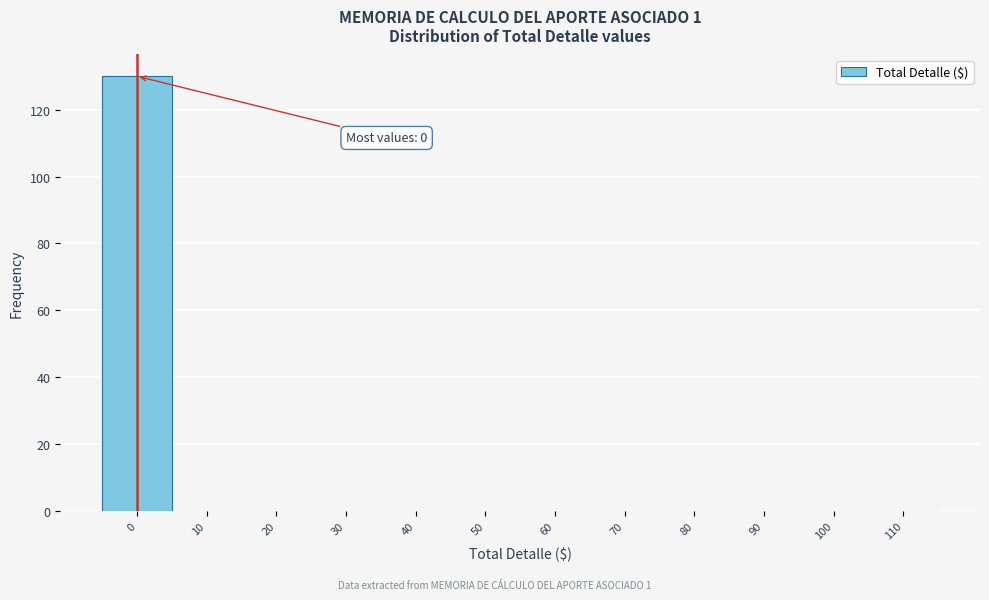

Over which range of the x-axis is the bar tallest?

-5 to 5